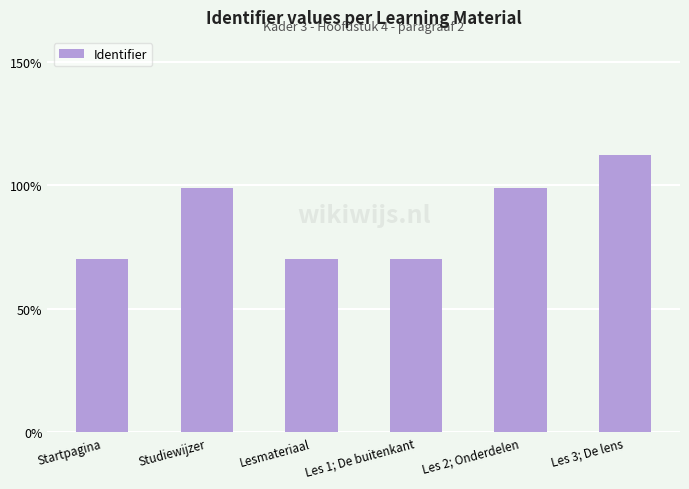

Does the chart contain stacked bars?

No